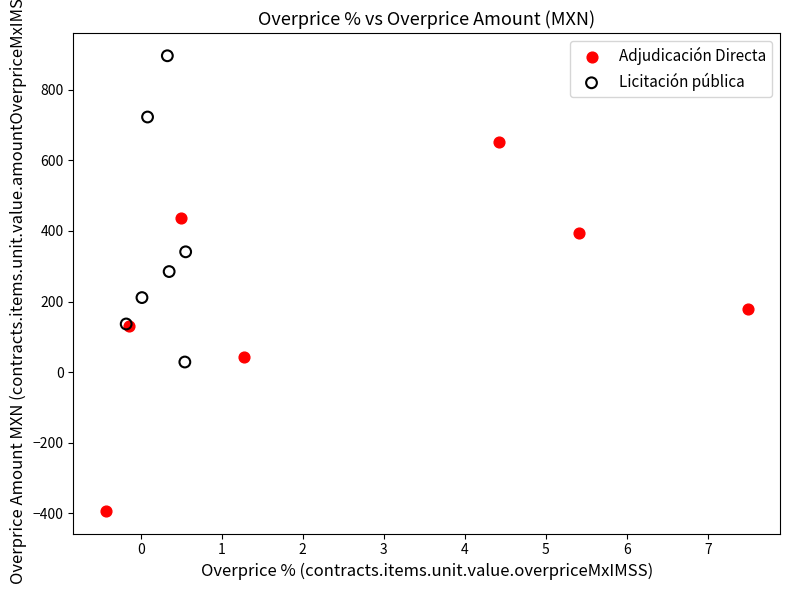

Which series has the widest spread of Y values?

Adjudicación Directa